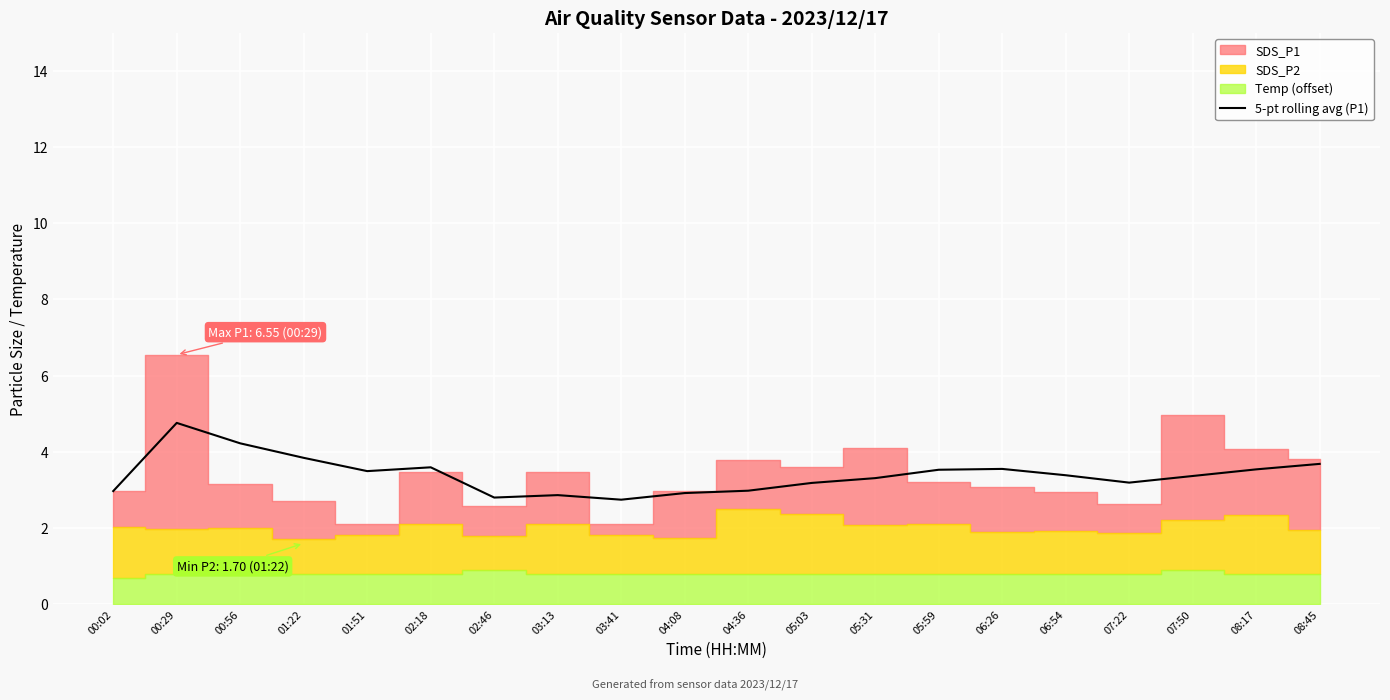

What is the minimum value for 5-pt rolling avg (P1)?

2.7